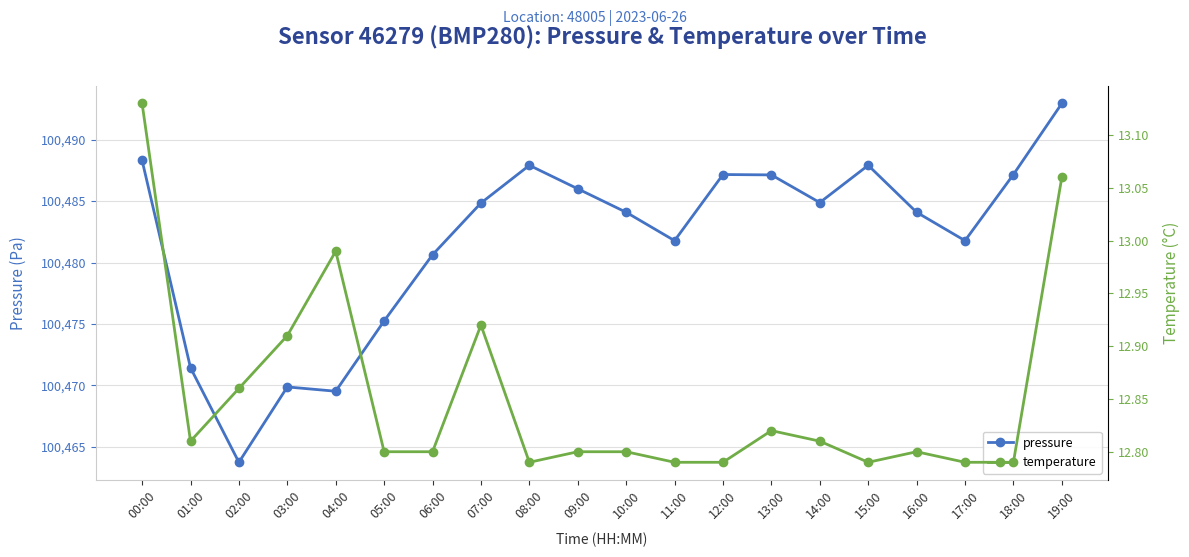

At which category does the chart reach its peak across all series?

19:00